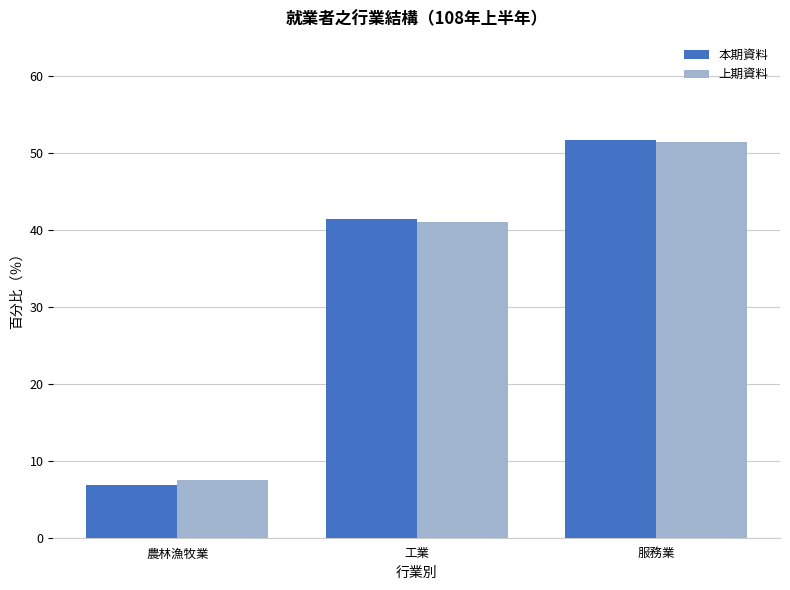

What is the value of the 本期資料 bar at the 1st from the left?

6.9